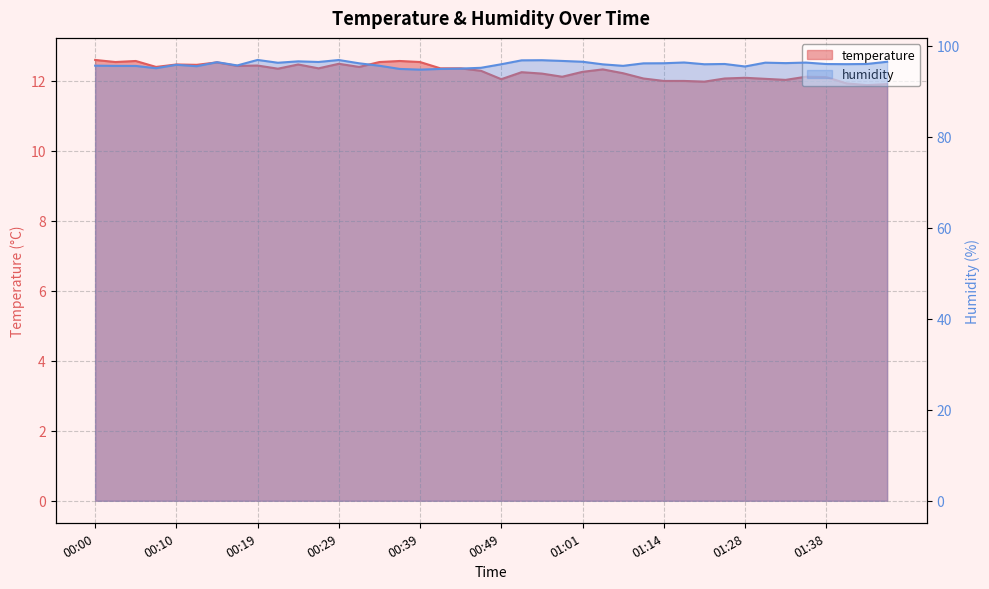

What is the total value across all series at 00:24?

109.1